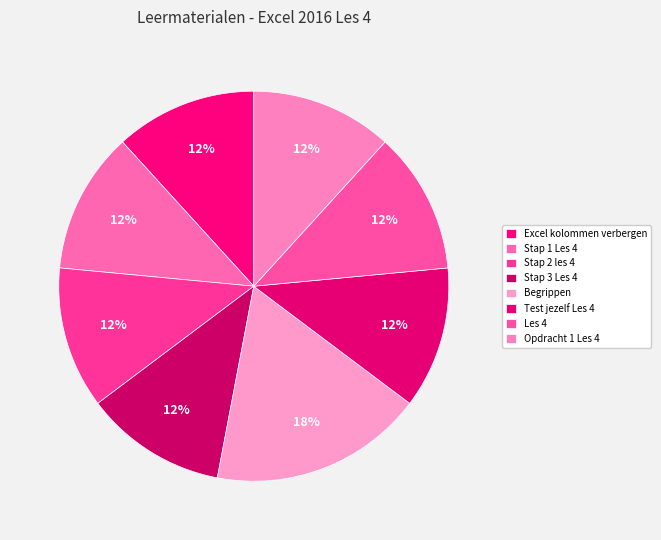

Count the number of slices in the pie.

8